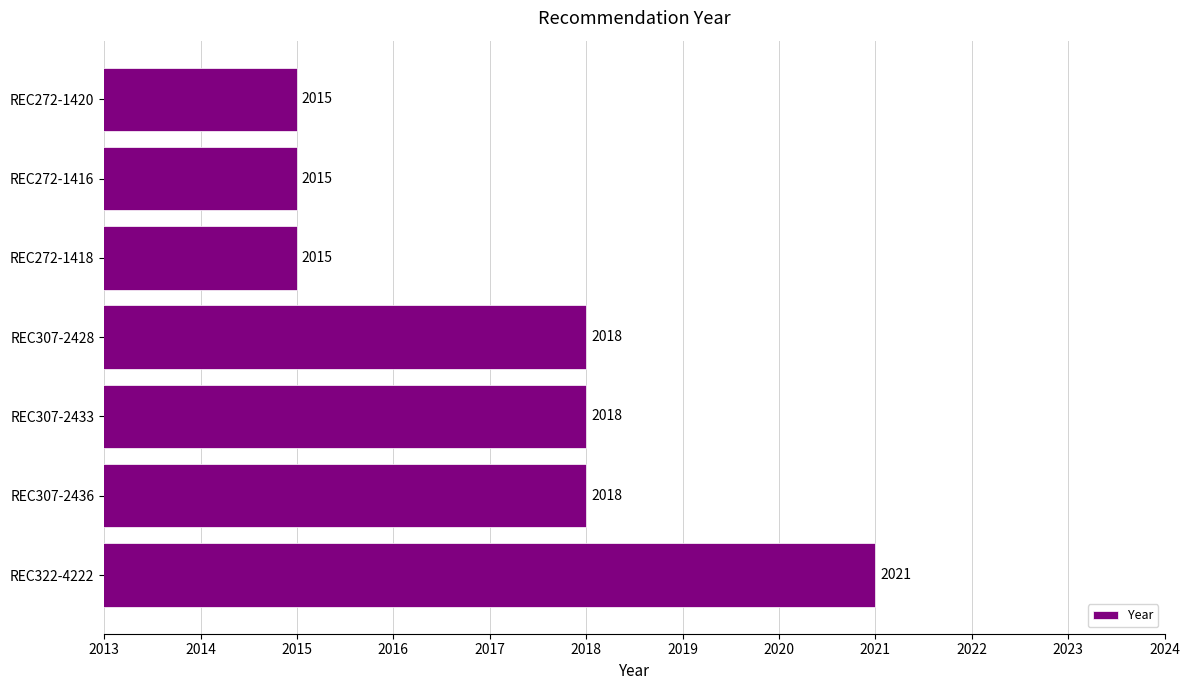

Reading bottom to top, extract all data points from this chart.

REC322-4222=2021	REC307-2436=2018	REC307-2433=2018	REC307-2428=2018	REC272-1418=2015	REC272-1416=2015	REC272-1420=2015